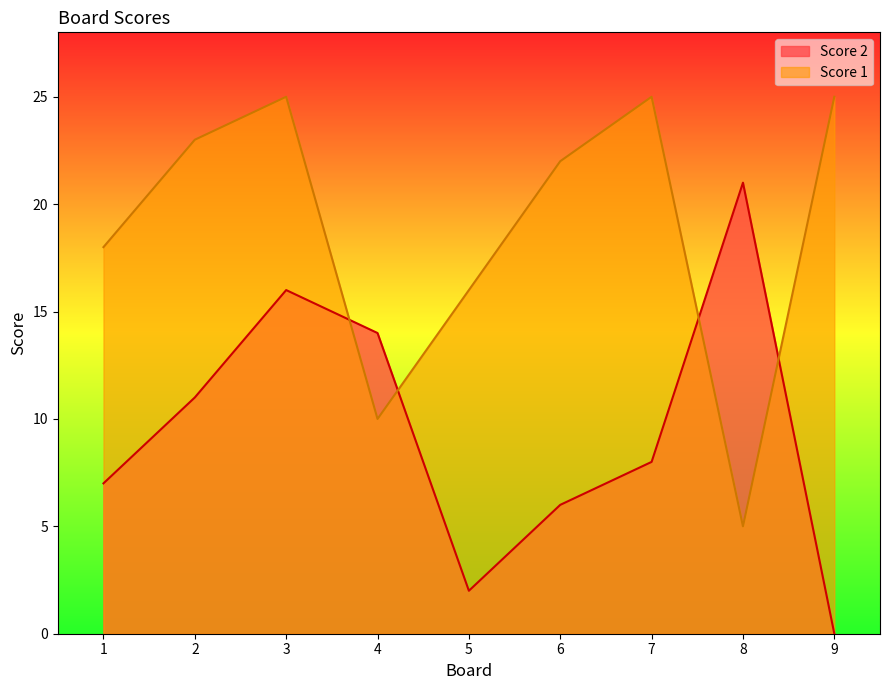

Rank the series at 7 from lowest to highest value.

Score 2, Score 1